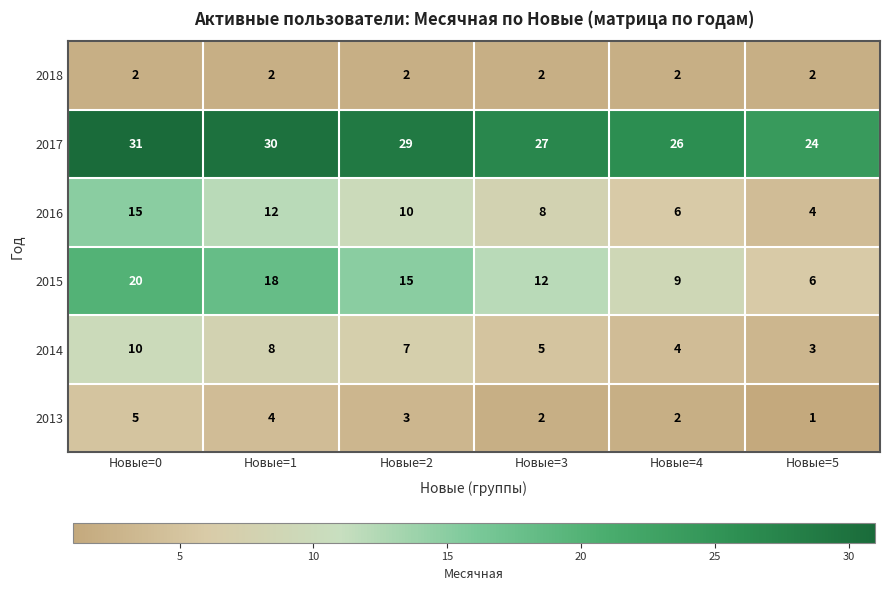

What value does the 2017 series have at Новые=5?

24